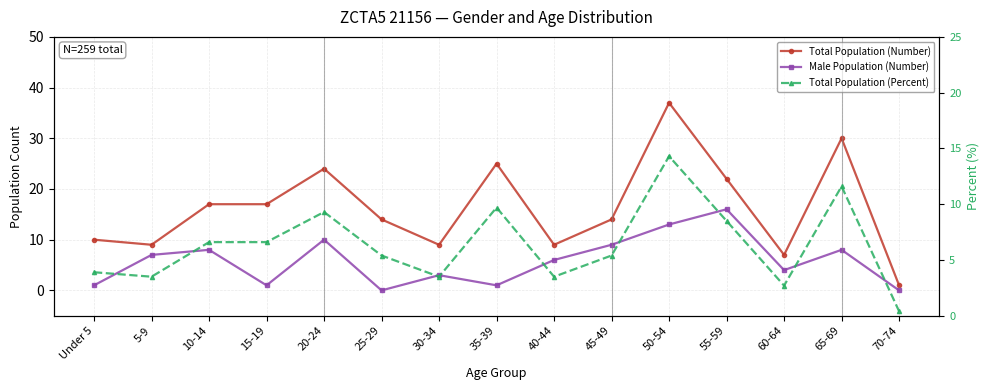

What position from the right is 10-14?

13